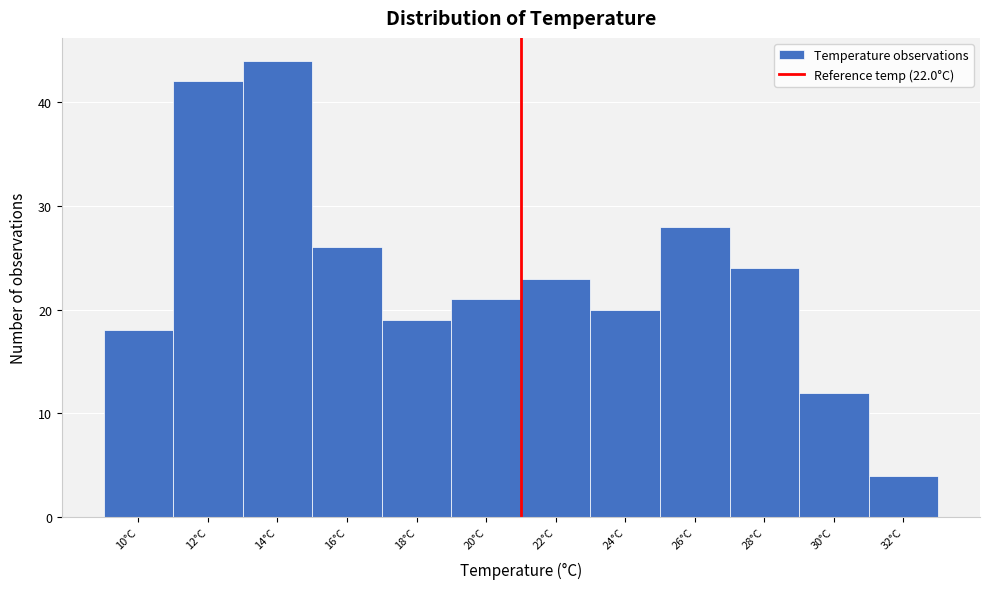

Reading left to right, list all the values displayed in this chart.

10°C=18	12°C=42	14°C=44	16°C=26	18°C=19	20°C=21	22°C=23	24°C=20	26°C=28	28°C=24	30°C=12	32°C=4